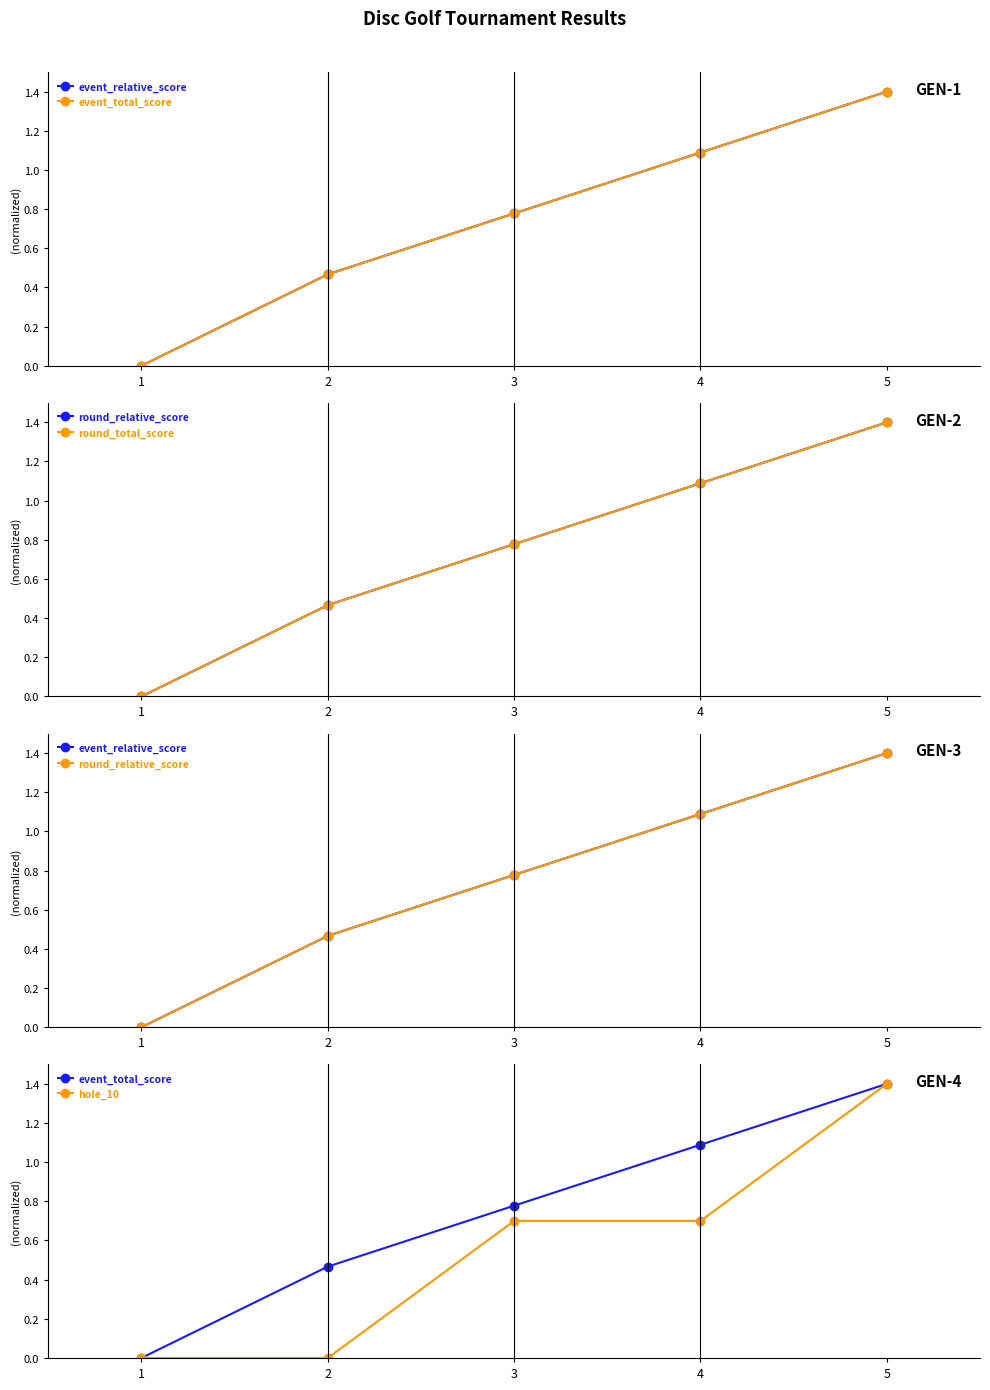

True or false: round_total_score and event_total_score intersect in this chart.

False